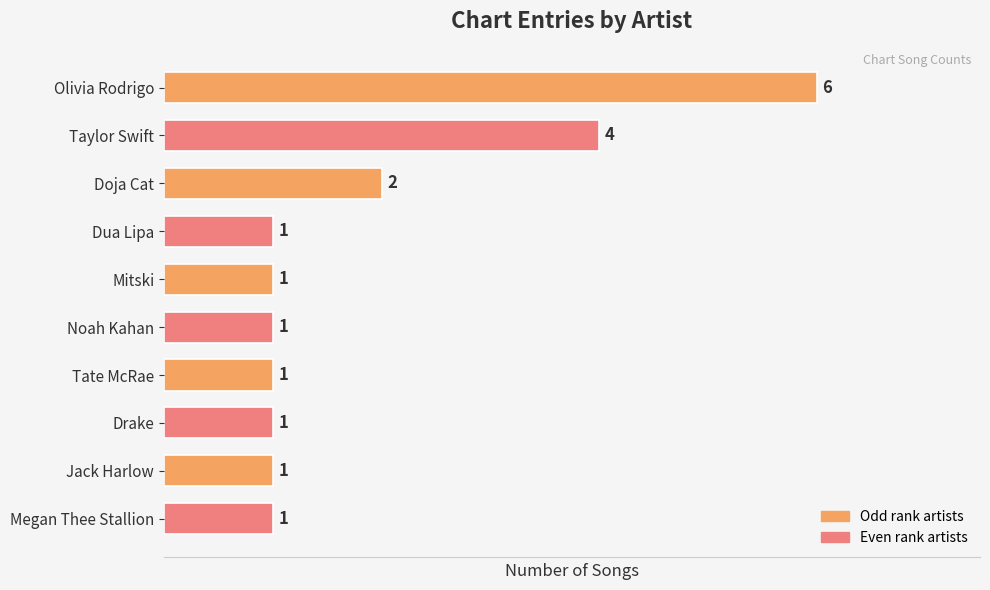

What is the label of the 6th bar from the bottom?

Mitski